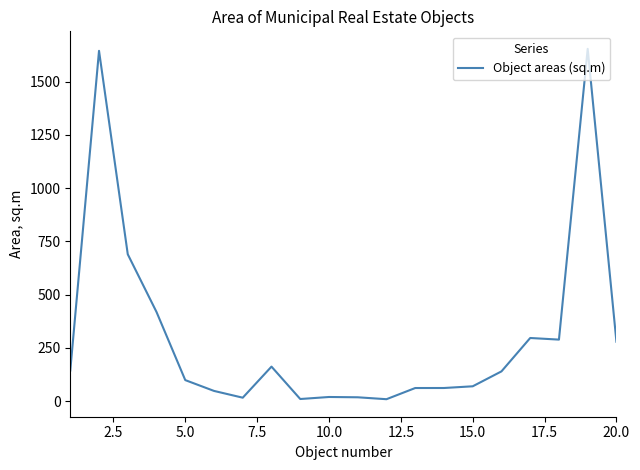

What is the difference between the maximum and minimum values?

1644.9